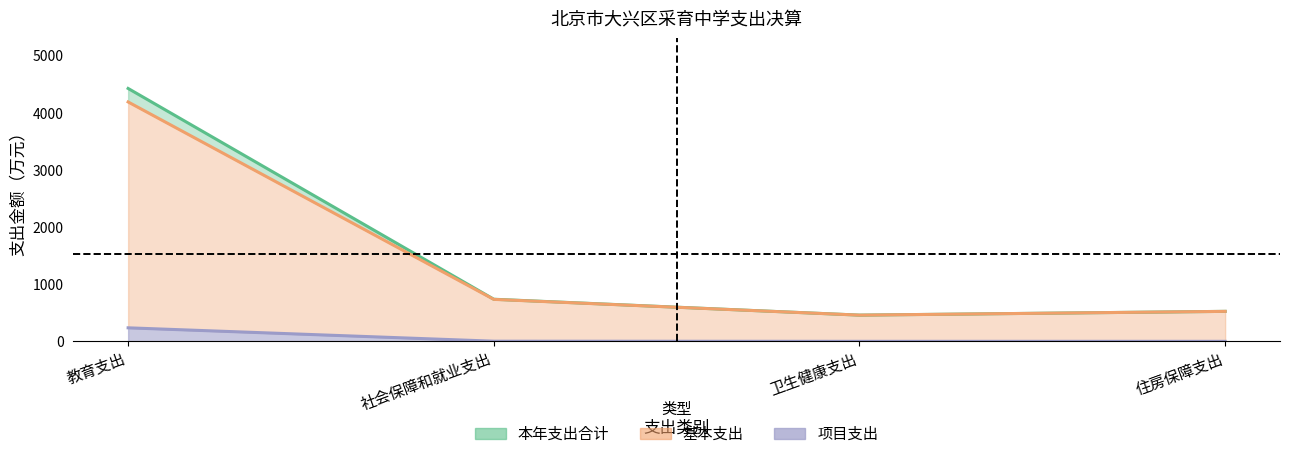

Between 社会保障和就业支出 and 卫生健康支出, which series saw the biggest shift?

本年支出合计